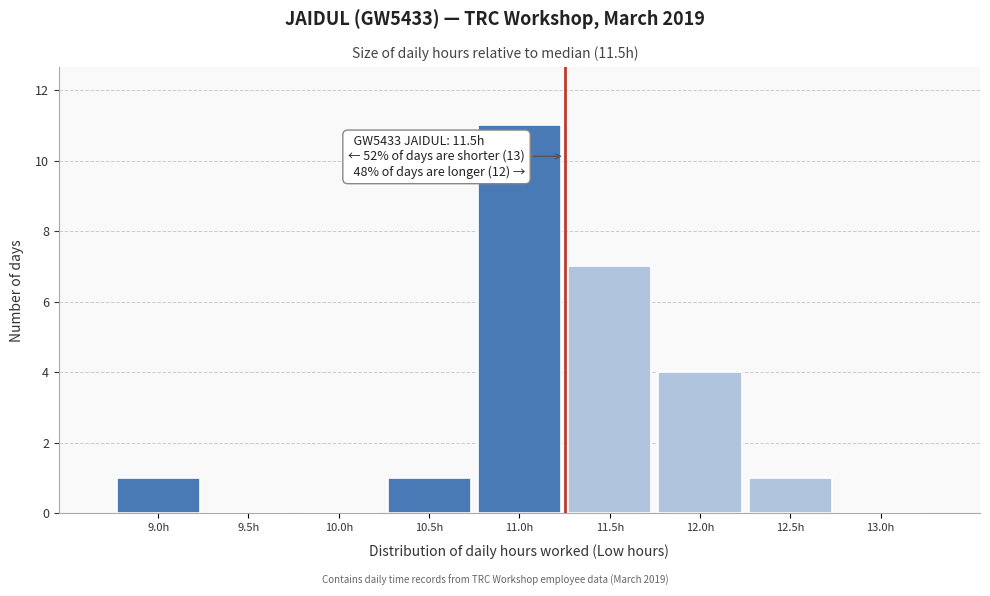

Reading right to left, what are all the values shown in this chart?

13.0h=0	12.5h=1	12.0h=4	11.5h=7	11.0h=11	10.5h=1	10.0h=0	9.5h=0	9.0h=1